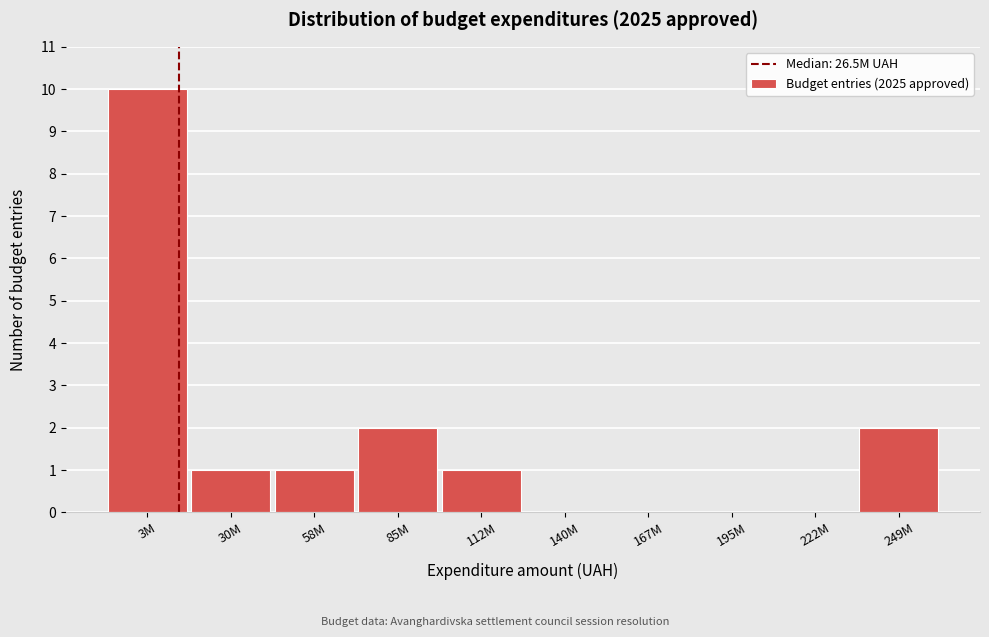

Reading right to left, what are all the values shown in this chart?

249M=2	222M=0	195M=0	167M=0	140M=0	112M=1	85M=2	58M=1	30M=1	3M=10